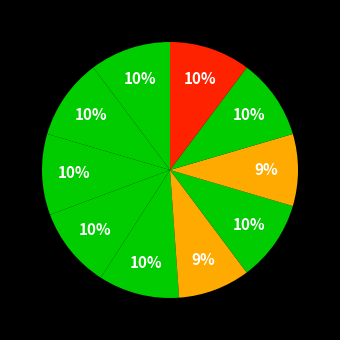

How many segments does this pie chart have?

10